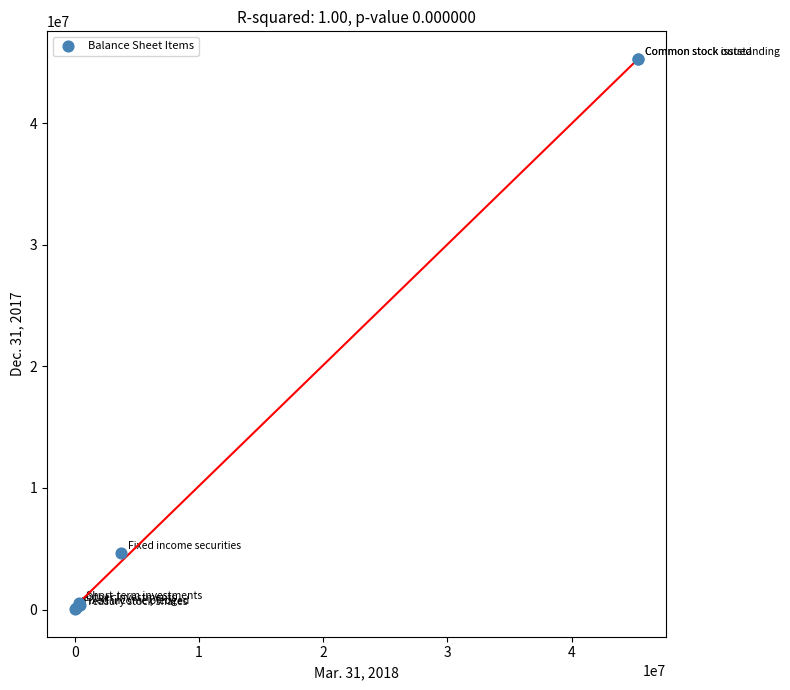

What Y value in the scatter plot is closest to 22650399?

4614623